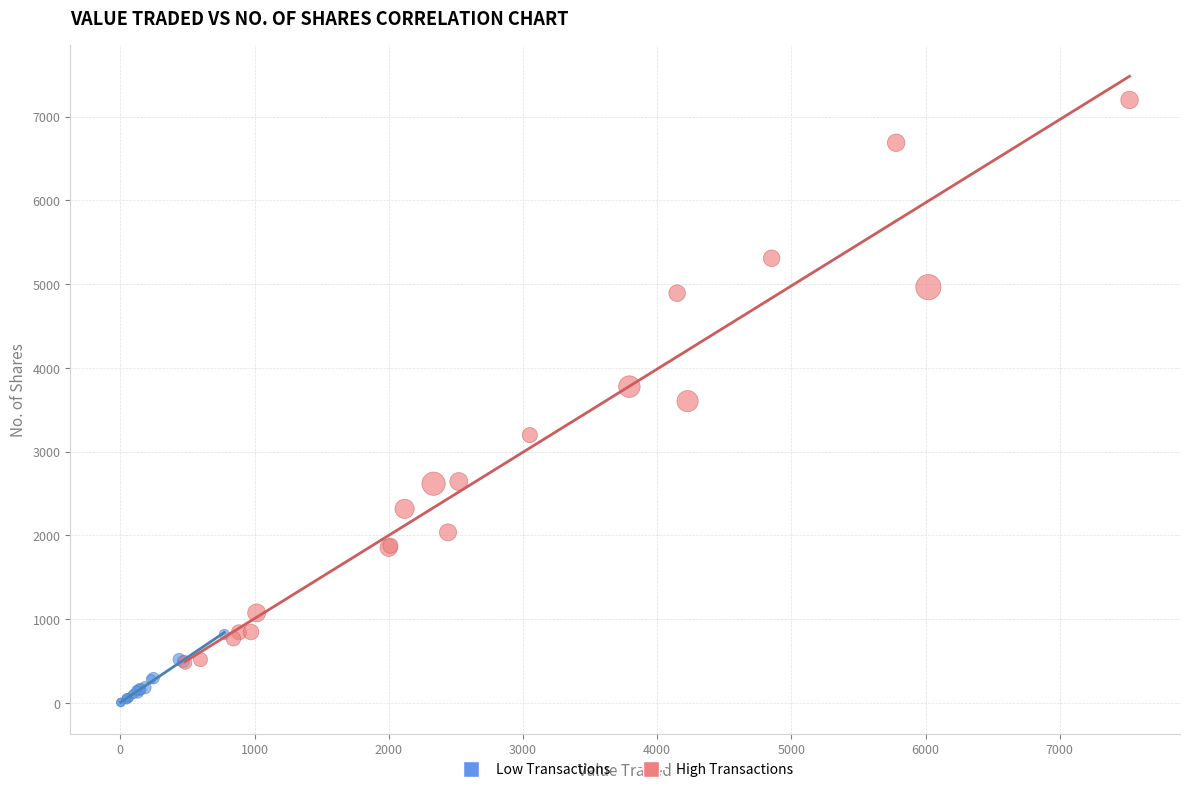

Which series contains the lowest Y value?

Low Transactions